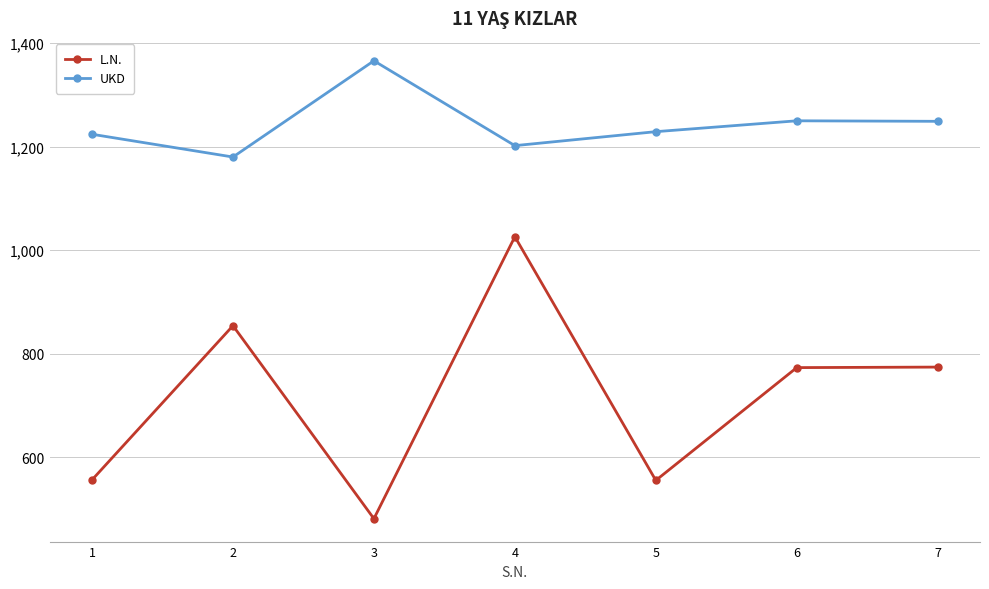

Is this an area chart (filled region under the line)?

No